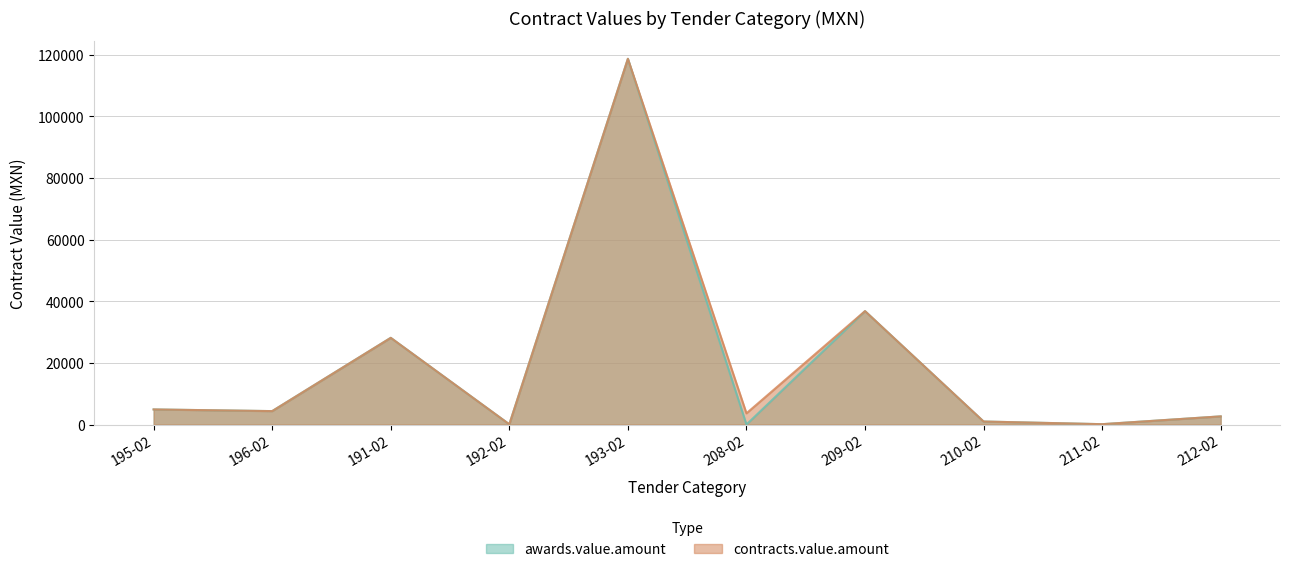

Where is awards.value.amount nearest to the value 59317?

209-02